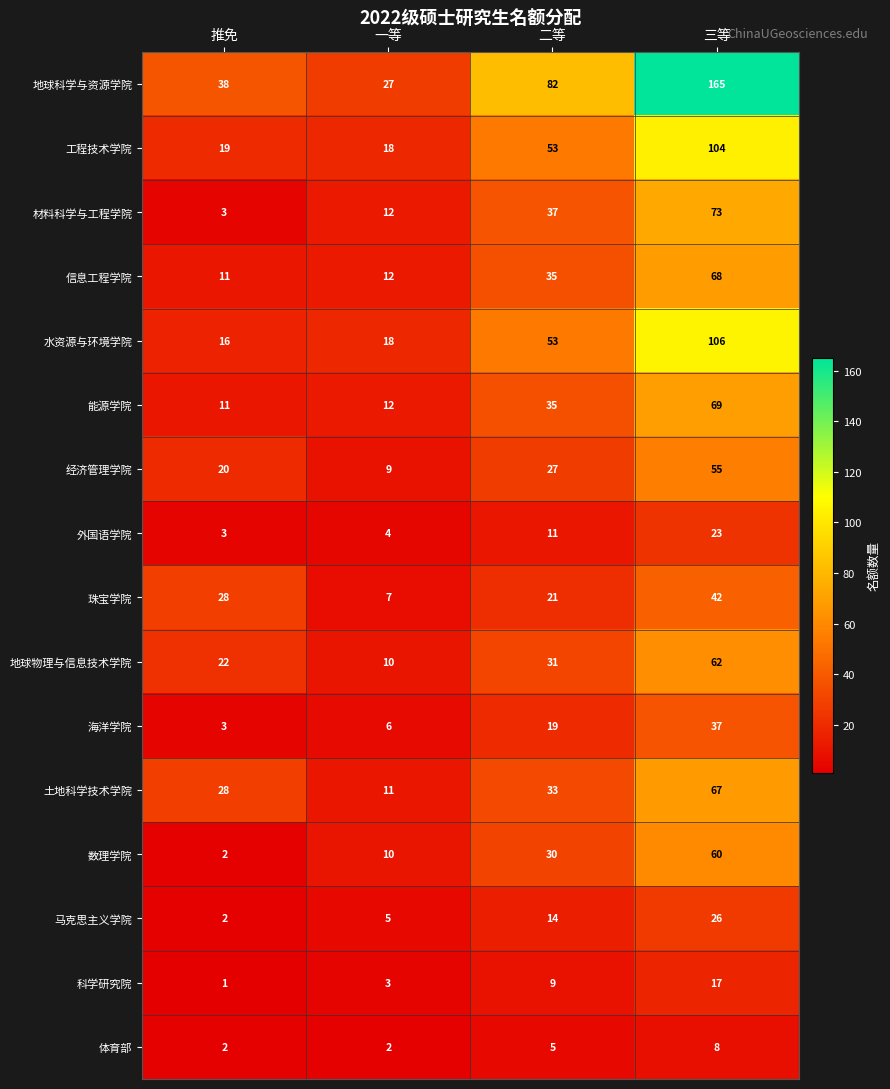

Is it true that 马克思主义学院 equals 14 at 二等?

True